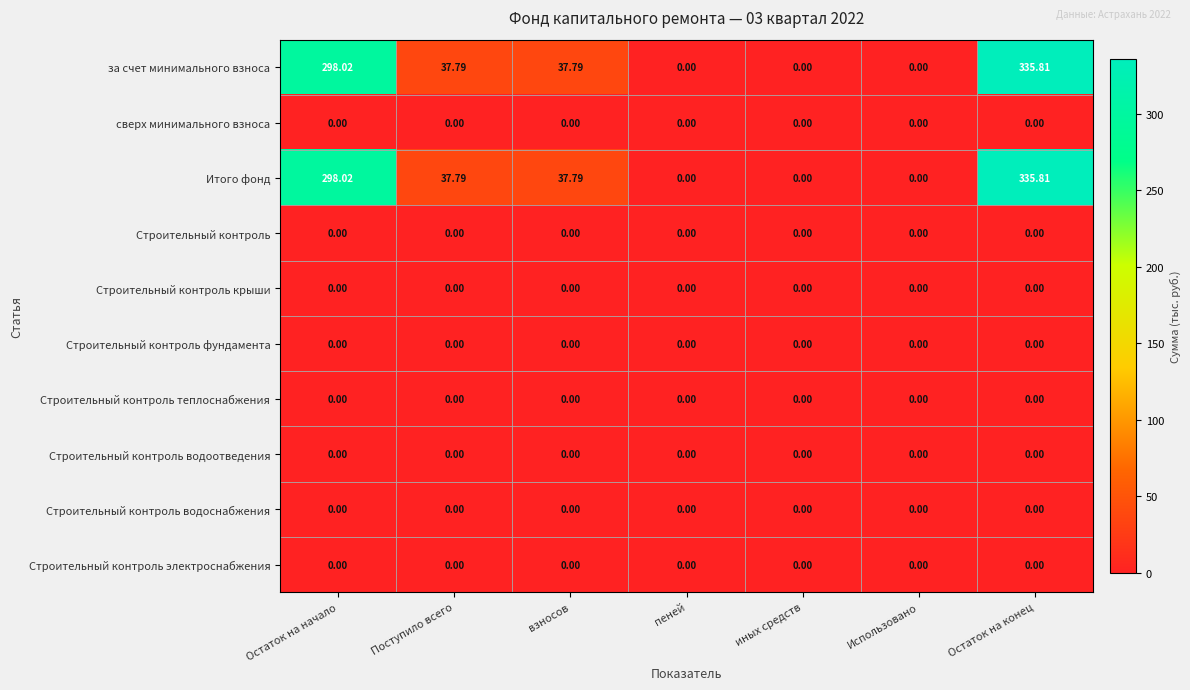

At which category is the sum across all series the highest?

Остаток на конец